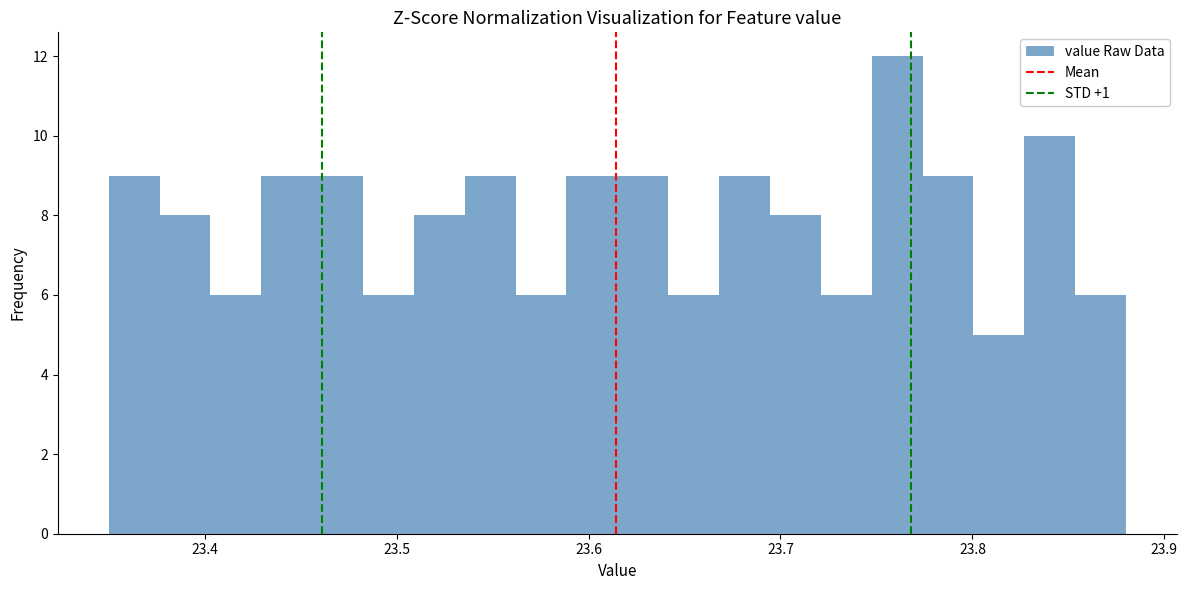

Around what value on the x-axis is the tallest bar? Give the approximate position of its centre, as read against the axis.

23.76